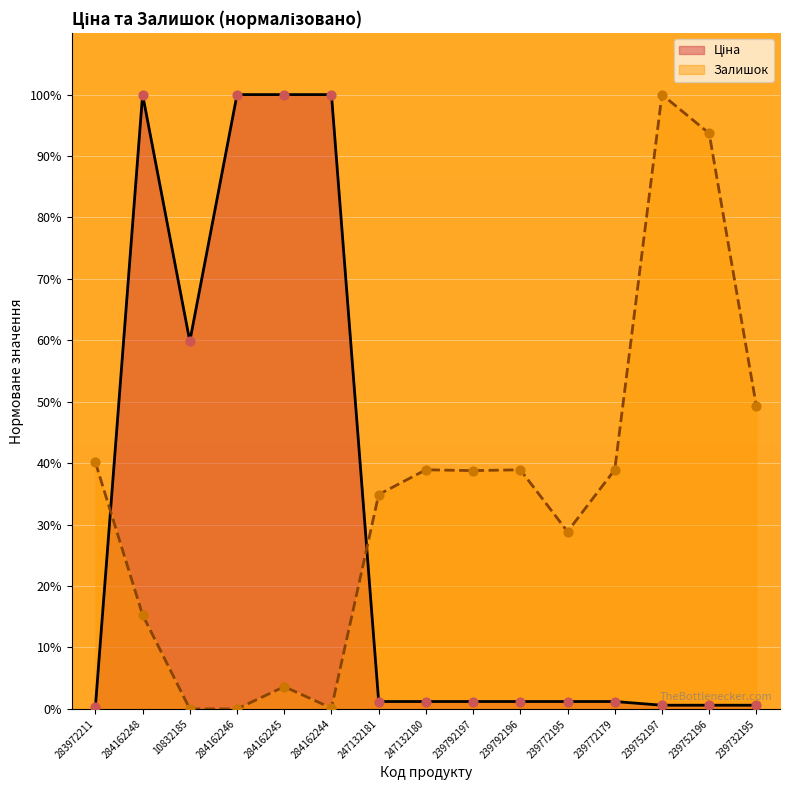

At how many categories does at least one series exceed 63?

6